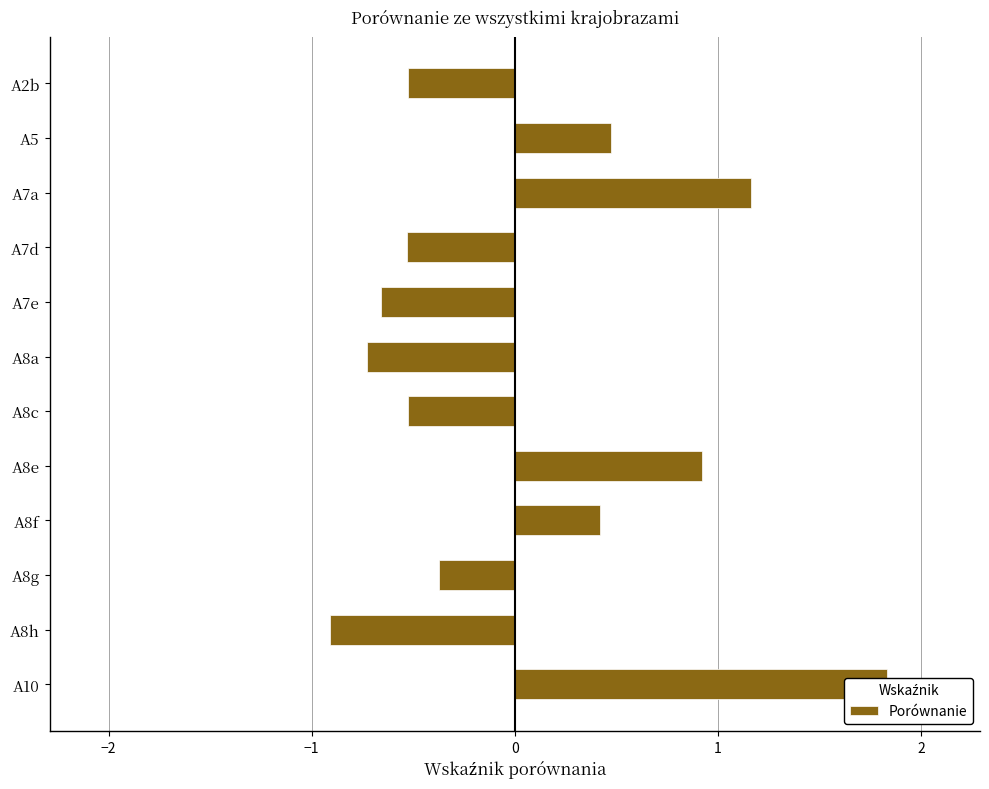

The value at A8a is -0.5. True or false?

False